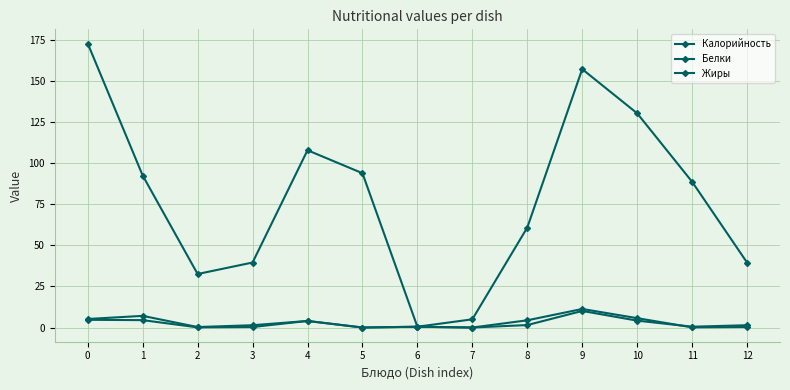

Rank the categories by Жиры value from lowest to highest.

5, 7, 2, 11, 3, 12, 6, 4, 8, 1, 0, 10, 9